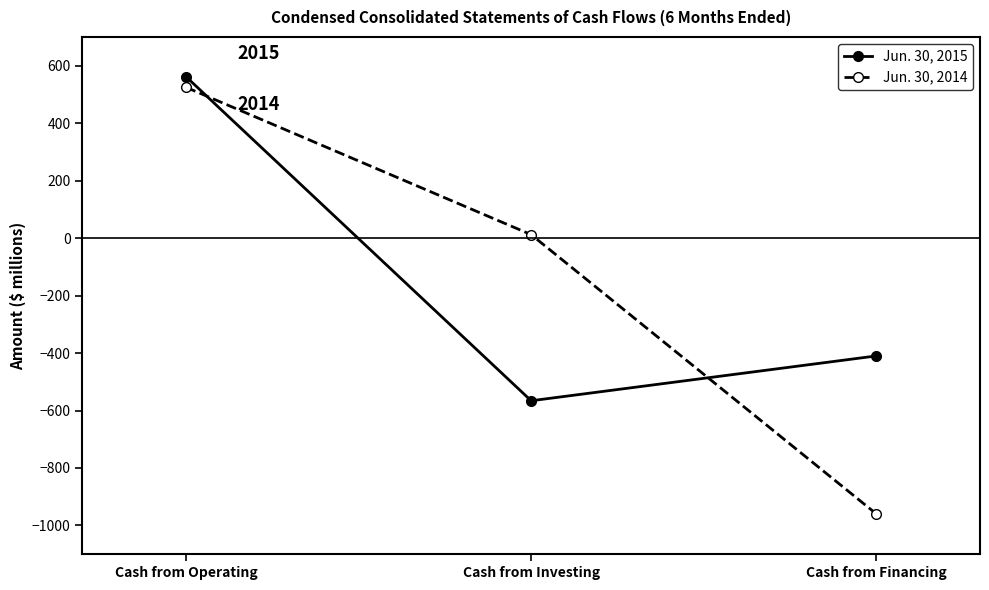

What is the label of the 1st point from the right?

Cash from Financing